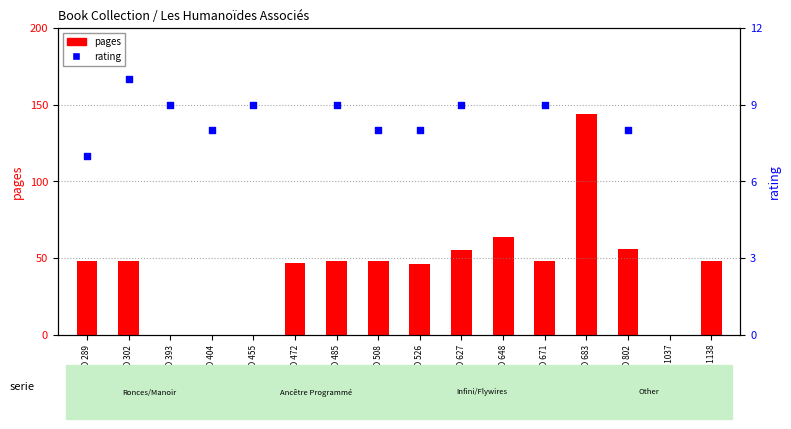

What are all the series names shown in the legend?

pages, rating